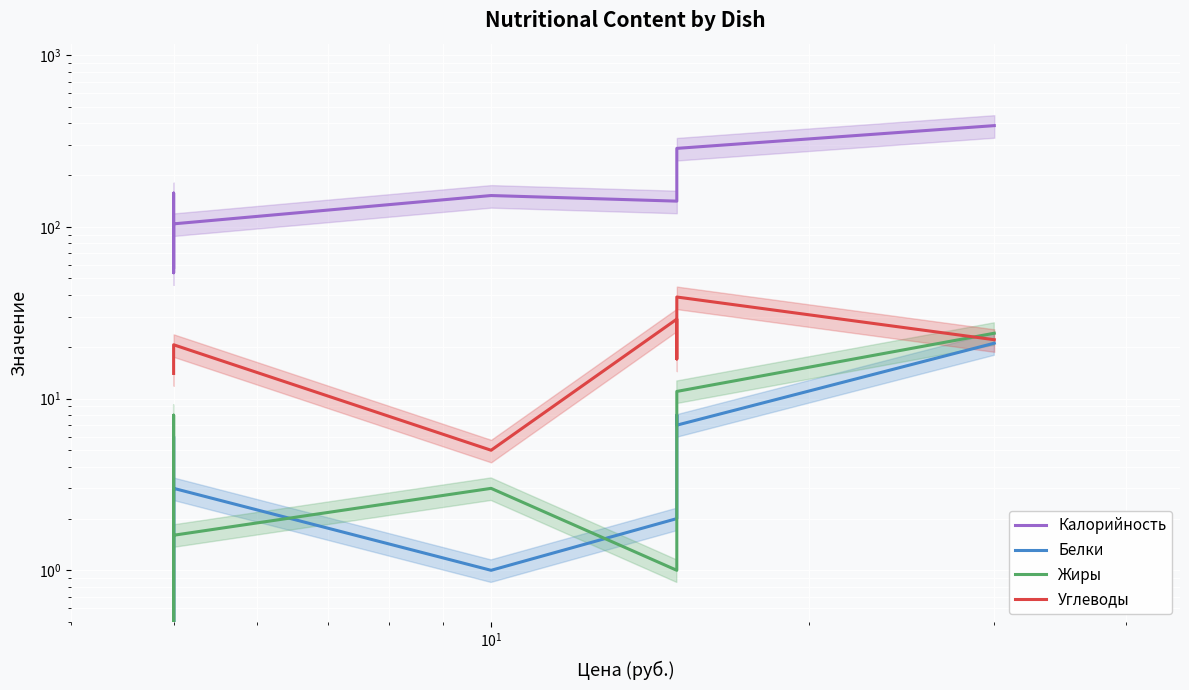

What is the average value of the Калорийность series?

179.6